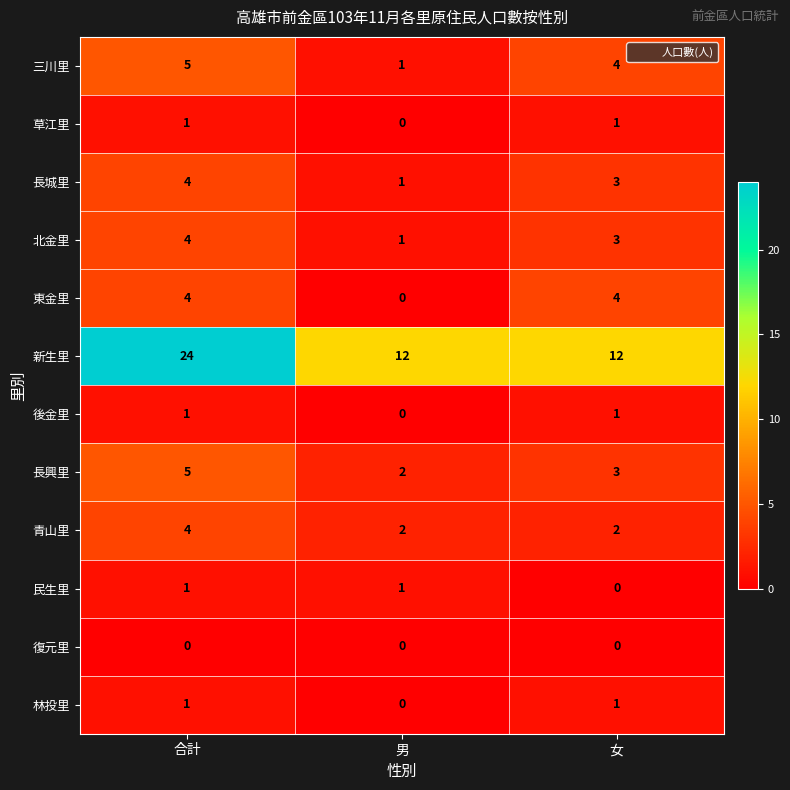

Read the 三川里 value at 女.

4